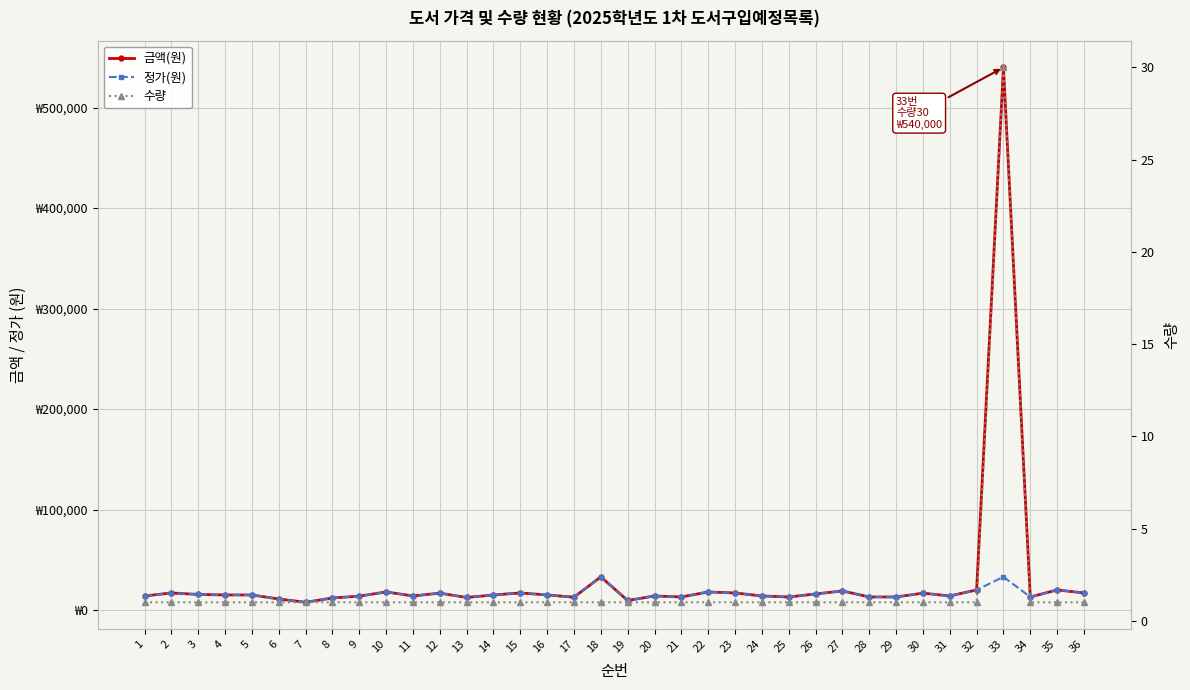

True or false: 수량 and 정가(원) intersect in this chart.

False